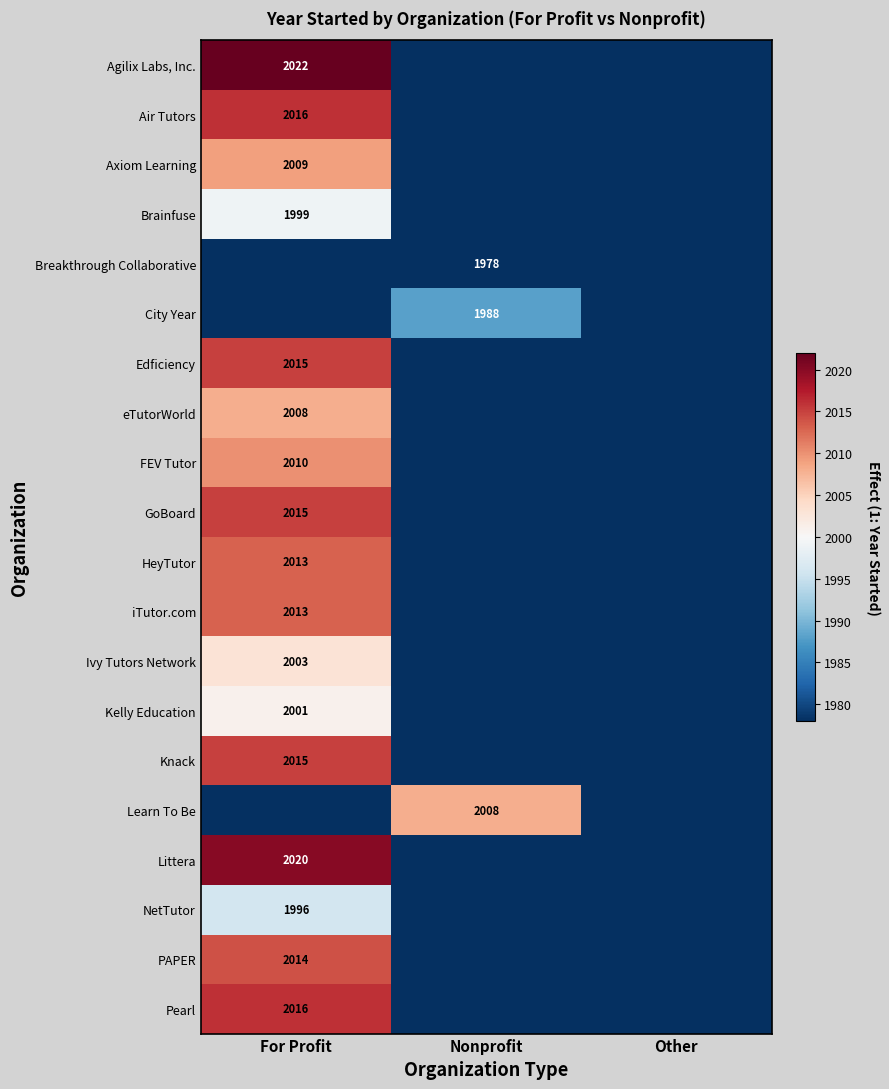

True or false: Kelly Education has a value of 906 at For Profit.

False